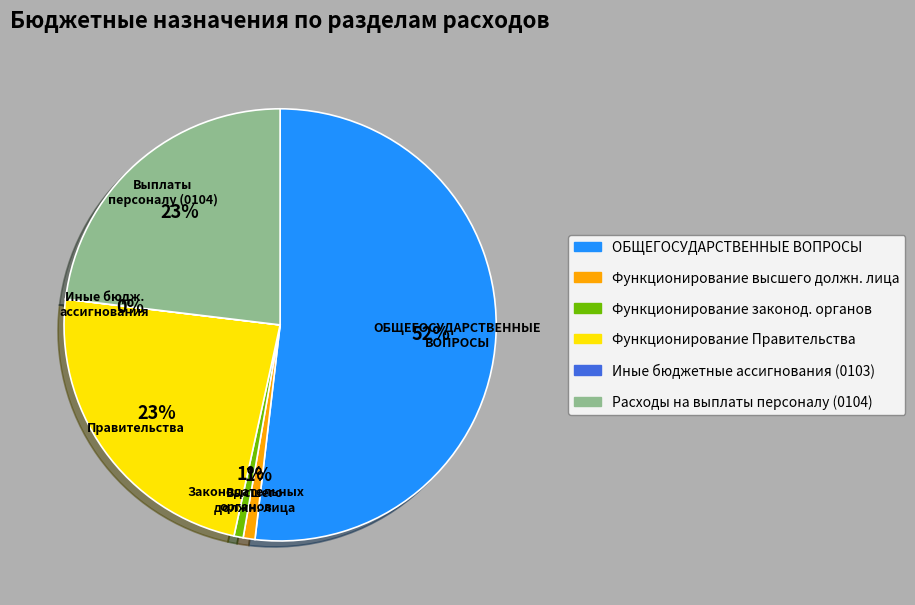

To the nearest percent, what is the average slice percentage?

17%